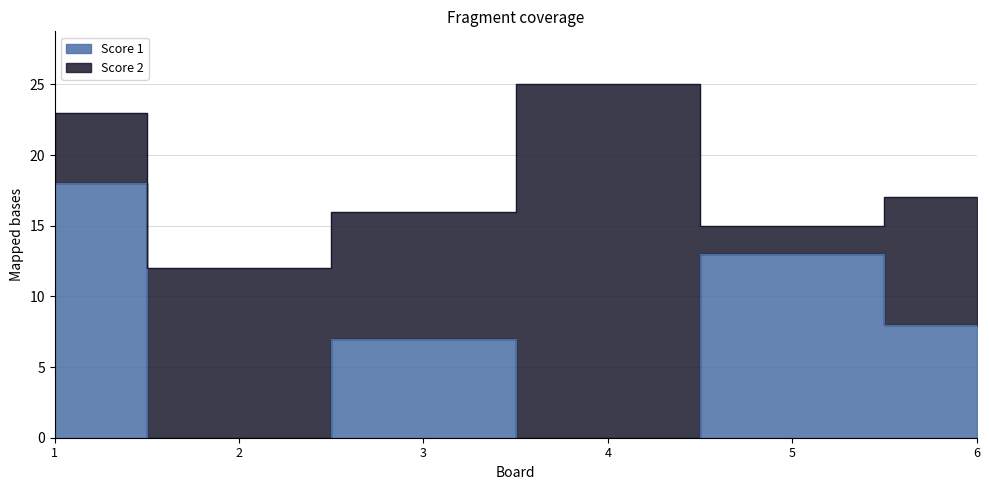

How many positive values are there?

4